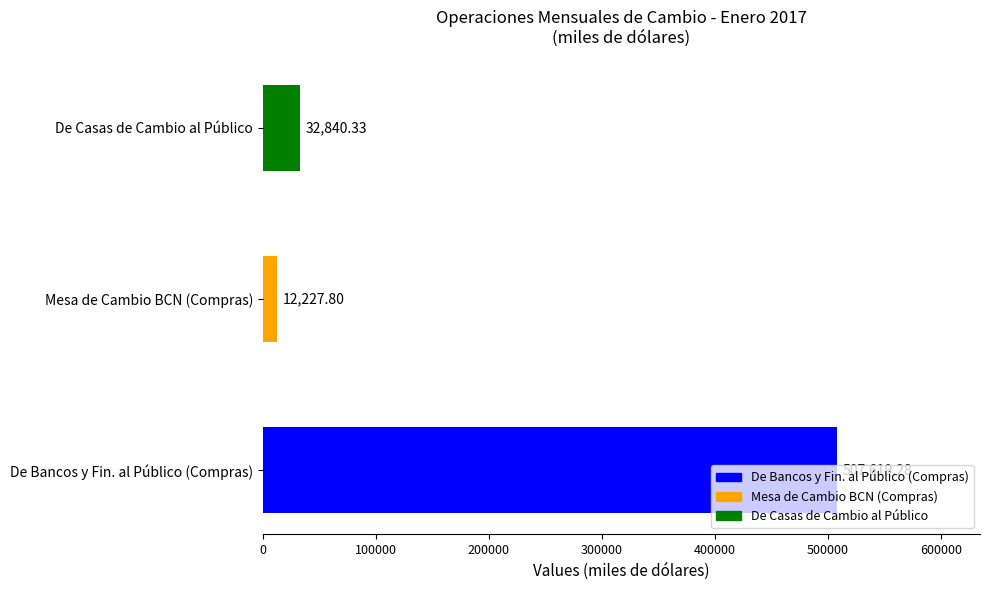

What is the greatest value displayed?

507619.3